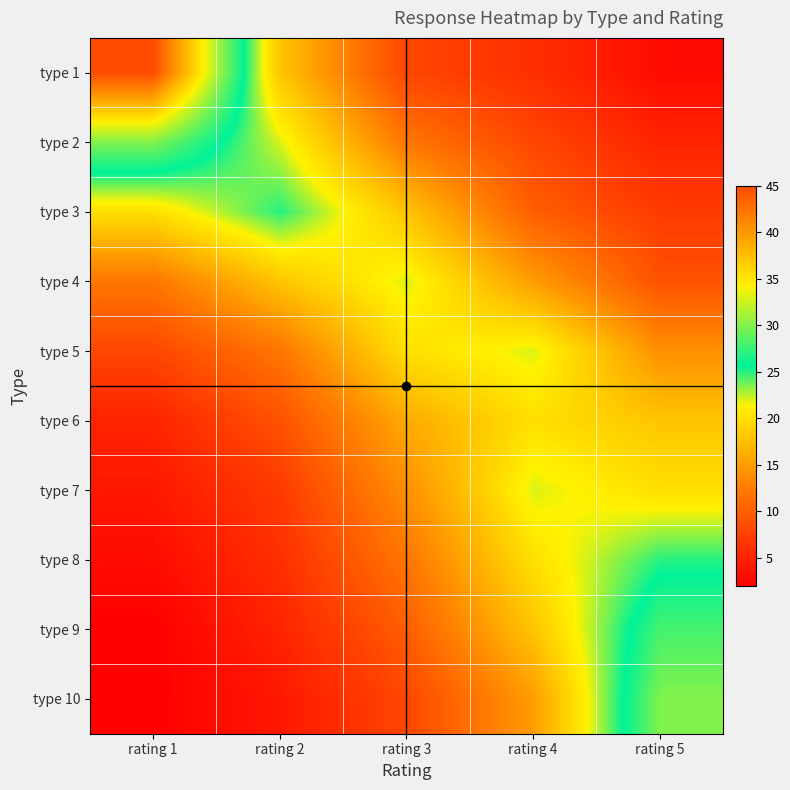

Rank the series by their maximum value, from lowest to highest.

type 6, type 4, type 5, type 7, type 3, type 8, type 9, type 2, type 10, type 1